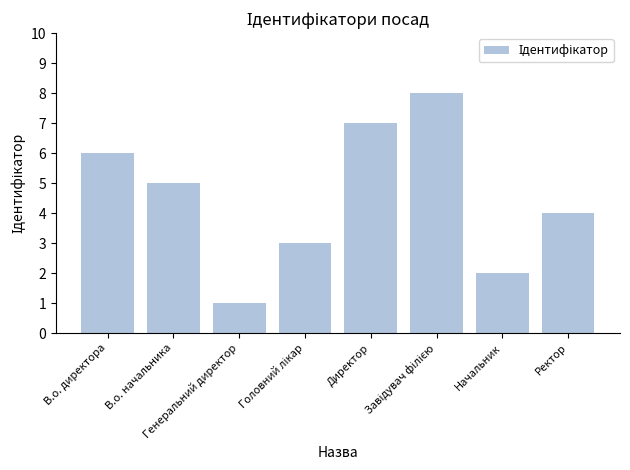

What is the label of the 8th bar from the left?

Ректор